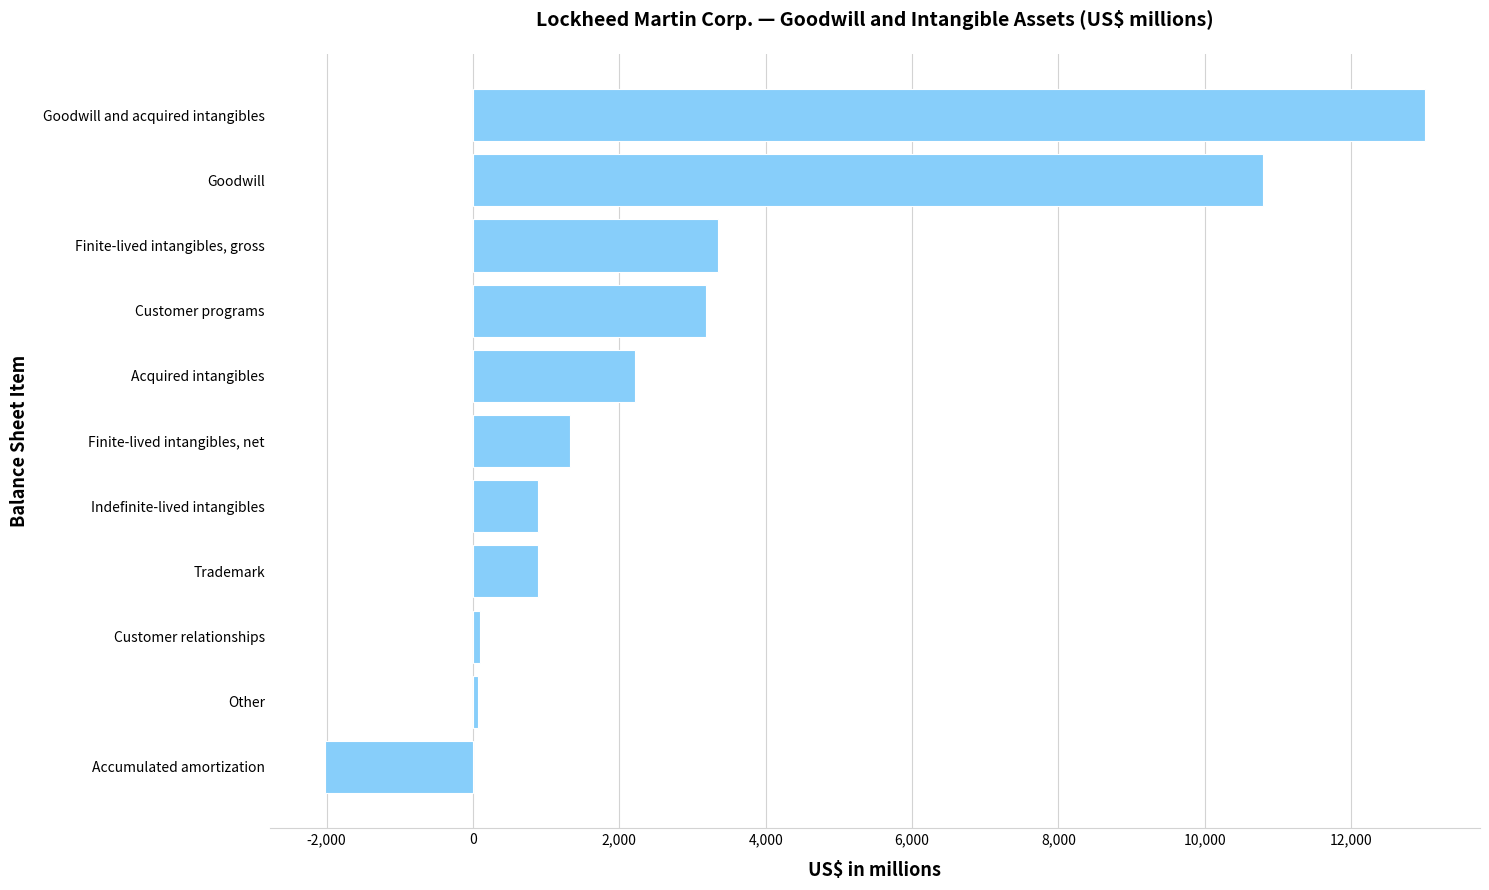

The chart shows a value of 1245 at Customer programs. True or false?

False